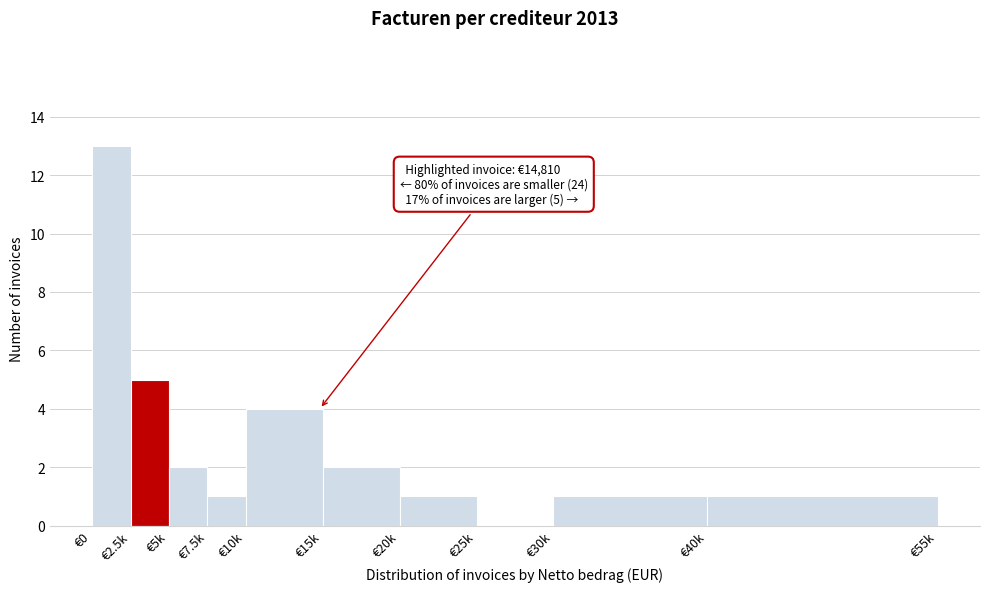

Reading right to left, extract all data points from this chart.

€40k=1	€30k=1	€25k=0	€20k=1	€15k=2	€10k=4	€7.5k=1	€5k=2	€2.5k=5	€0=13